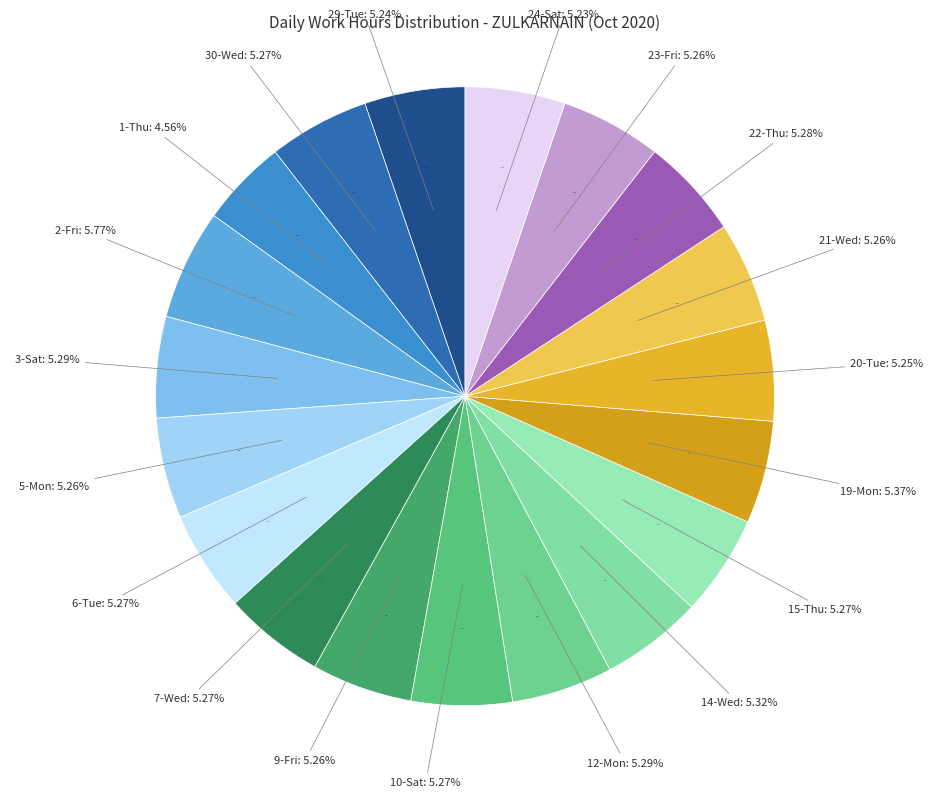

To the nearest percent, what percentage of the pie is 22-Thu?

5%